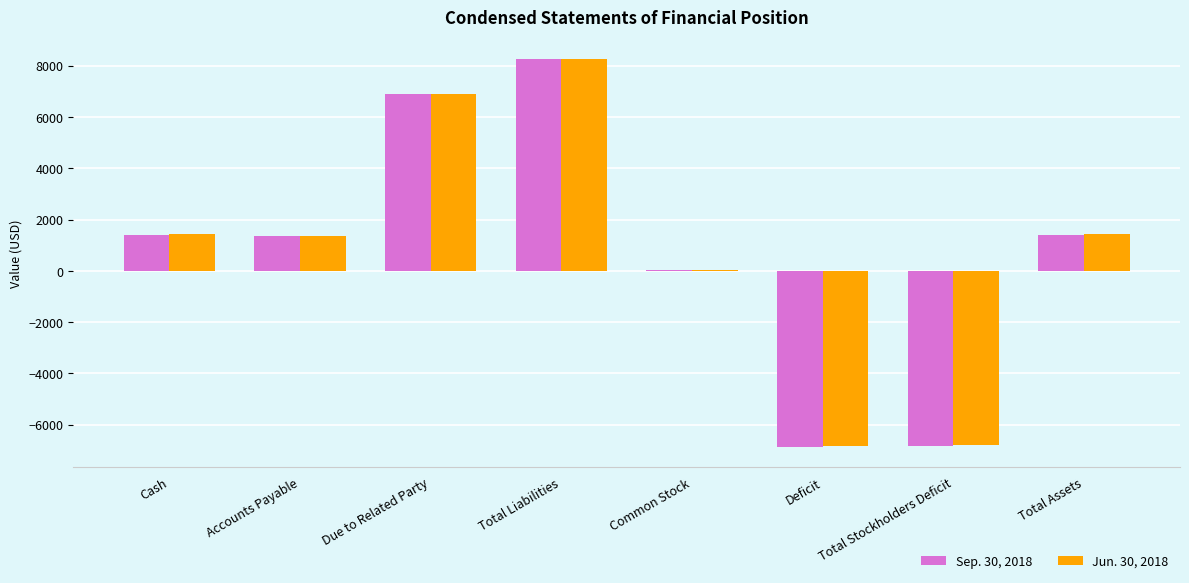

What is the label of the 3rd bar from the right?

Deficit